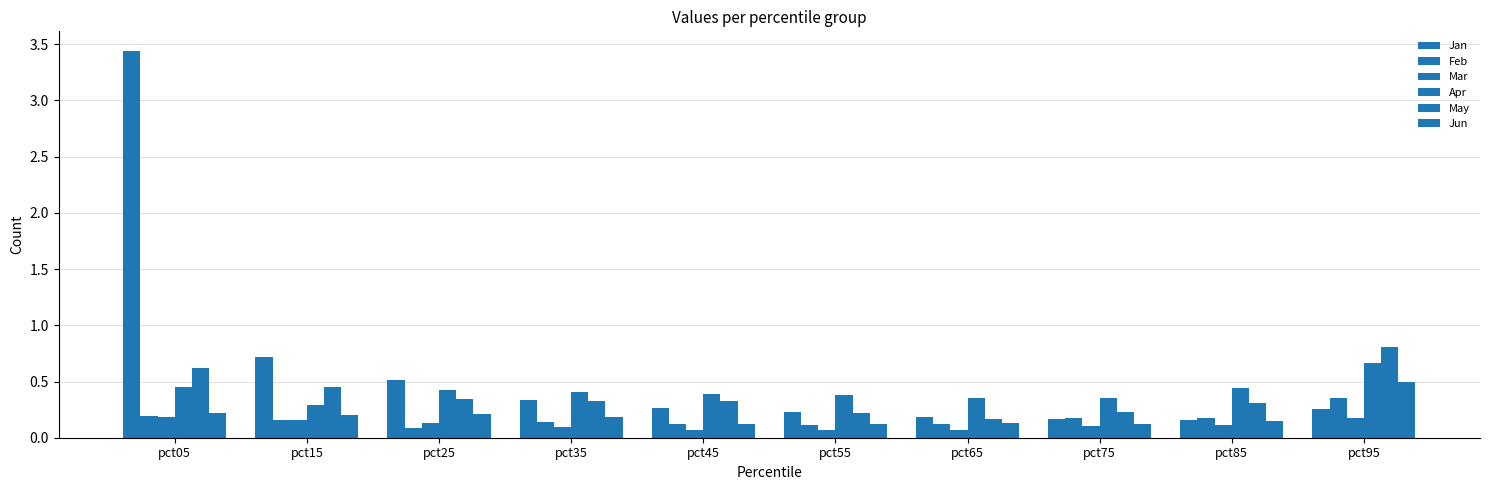

What is the value of the Jun bar at the 6th from the left?

0.1